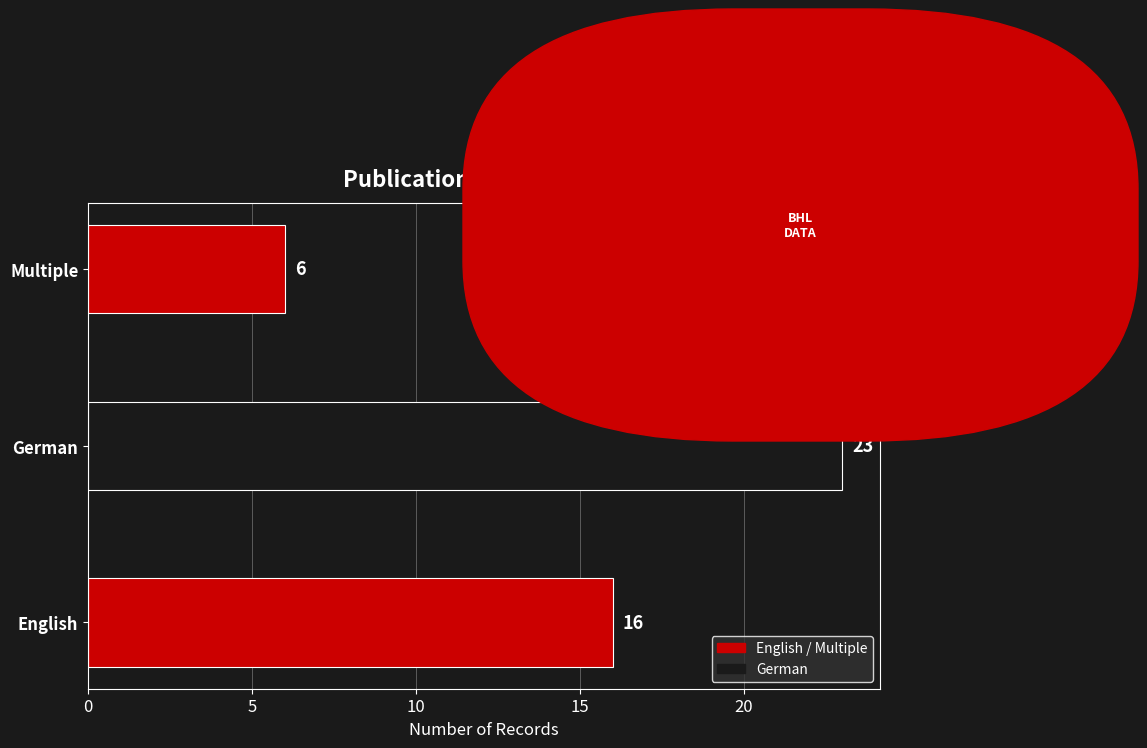

At which category does the chart reach its minimum across all series?

Multiple